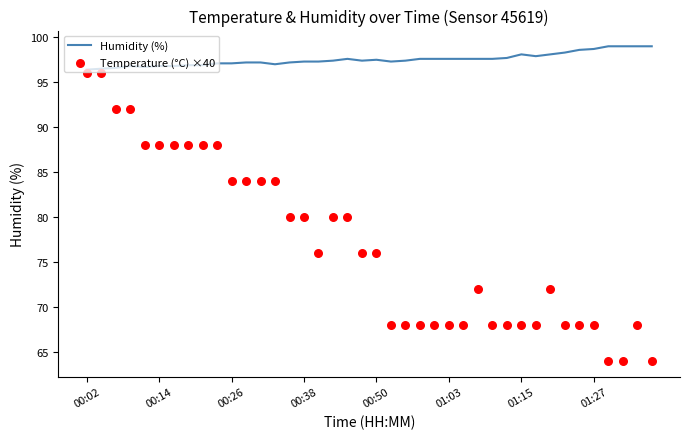

What is the total value across all series at 11?

181.2